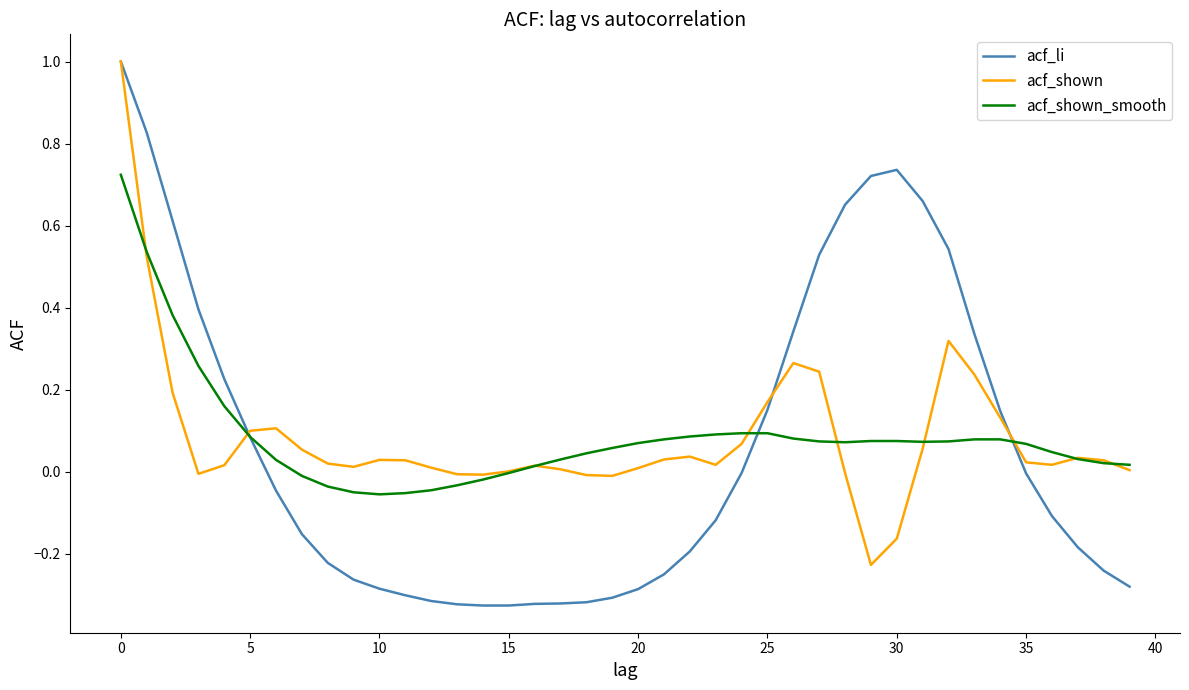

Which series has the largest range (max minus min)?

acf_li